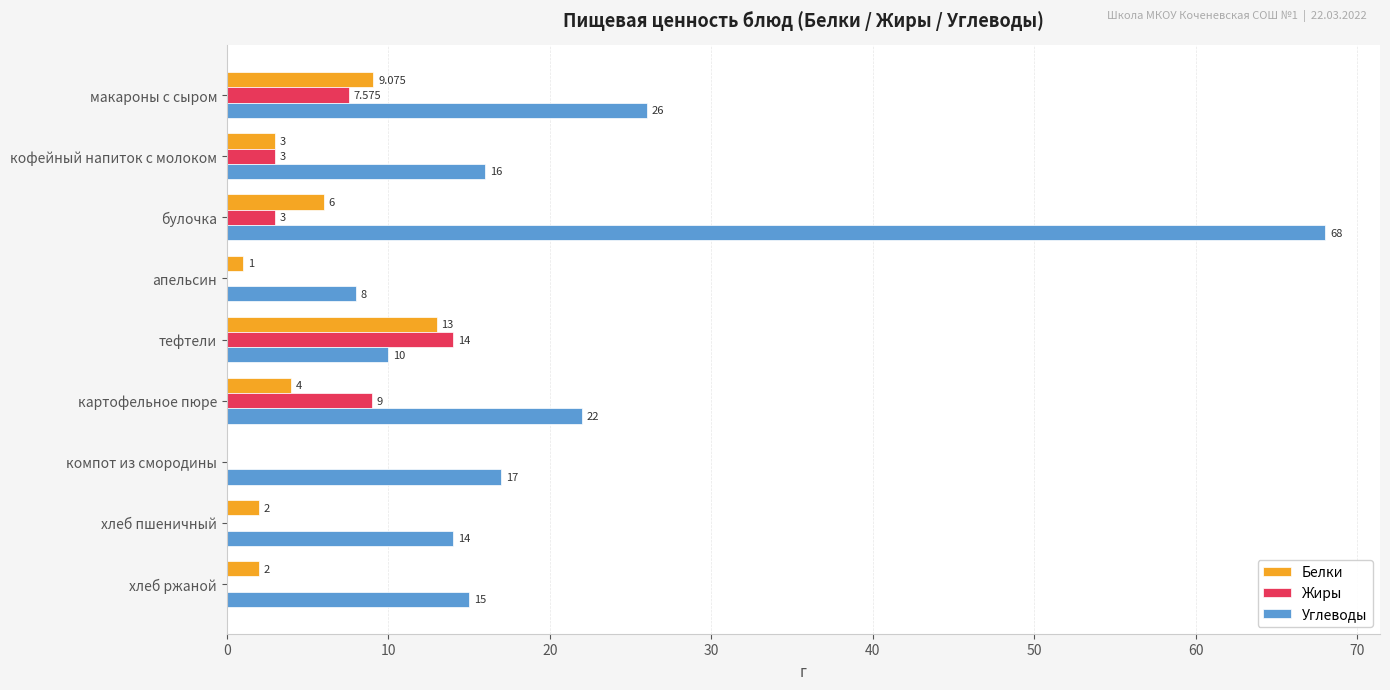

At which category is the sum across all series the highest?

булочка